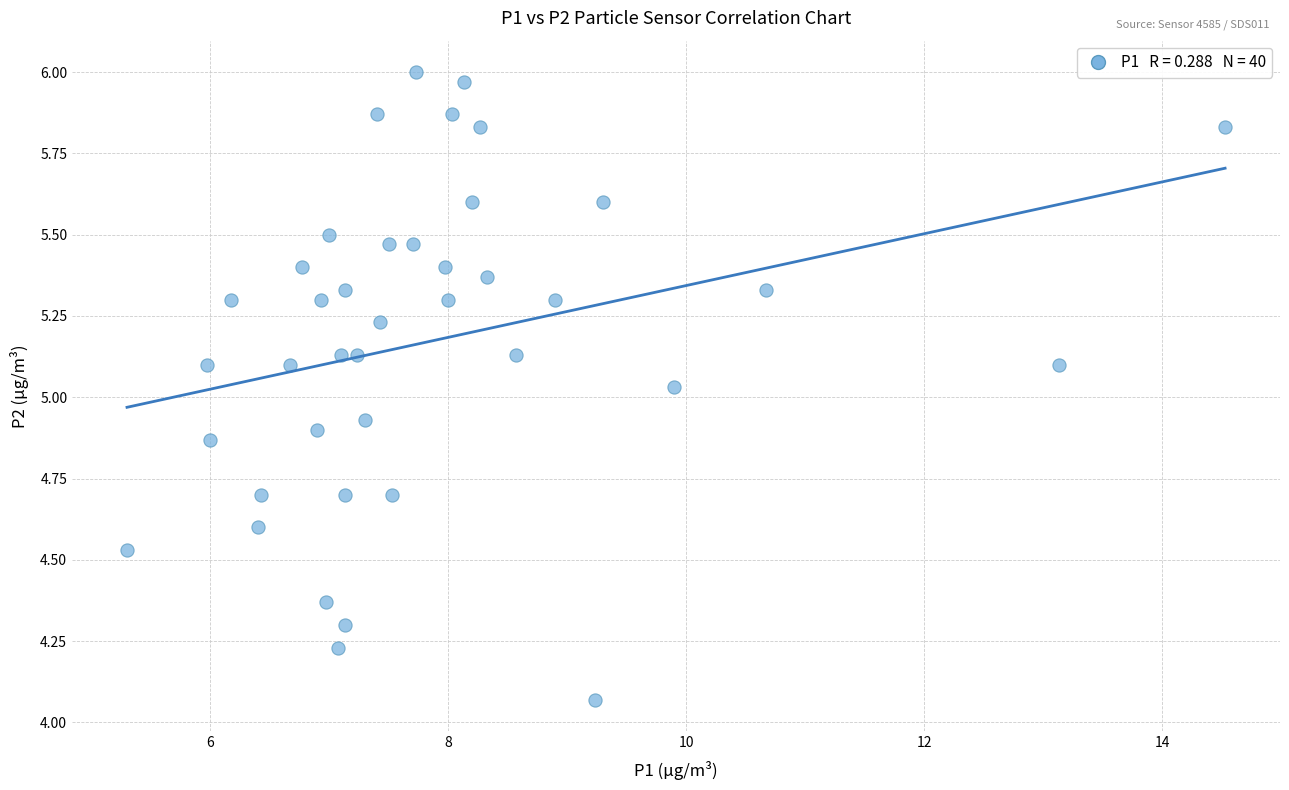

What is the range of X values (max minus min)?

9.2